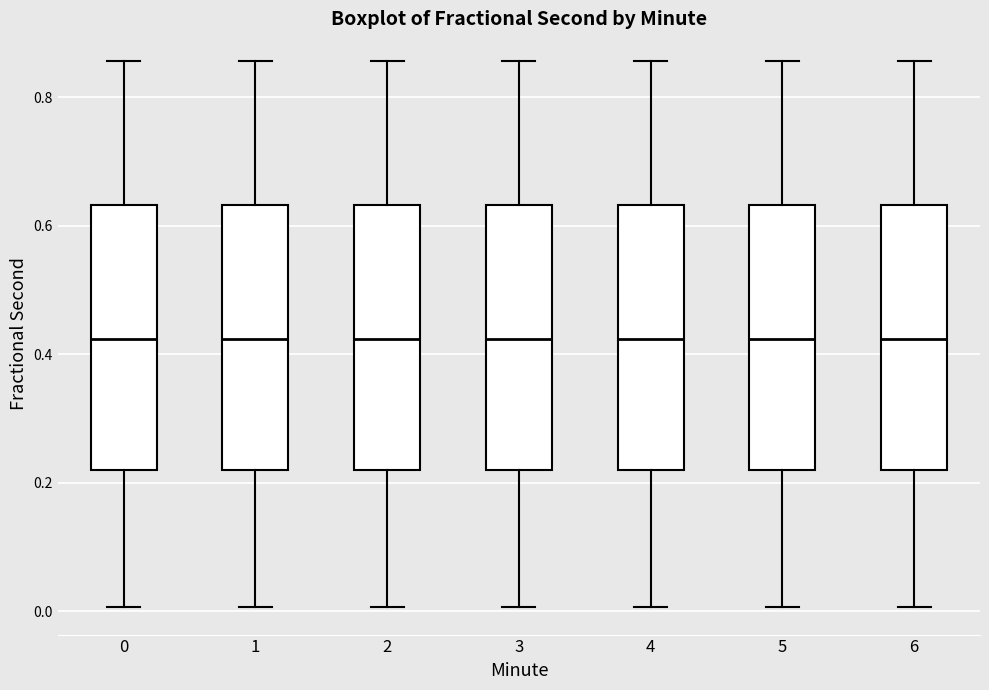

Reading left to right, transcribe this box plot: for each box, give where its median line is, the range the box spans, and where its two whiskers end, as read against the y-axis. The values are not printed on the chart, so give them approximately, as read against the axis.

0: median 0.42, box 0.22 to 0.64, whiskers 0.00 to 0.86
1: median 0.42, box 0.22 to 0.64, whiskers 0.00 to 0.86
2: median 0.42, box 0.22 to 0.64, whiskers 0.00 to 0.86
3: median 0.42, box 0.22 to 0.64, whiskers 0.00 to 0.86
4: median 0.42, box 0.22 to 0.64, whiskers 0.00 to 0.86
5: median 0.42, box 0.22 to 0.64, whiskers 0.00 to 0.86
6: median 0.42, box 0.22 to 0.64, whiskers 0.00 to 0.86